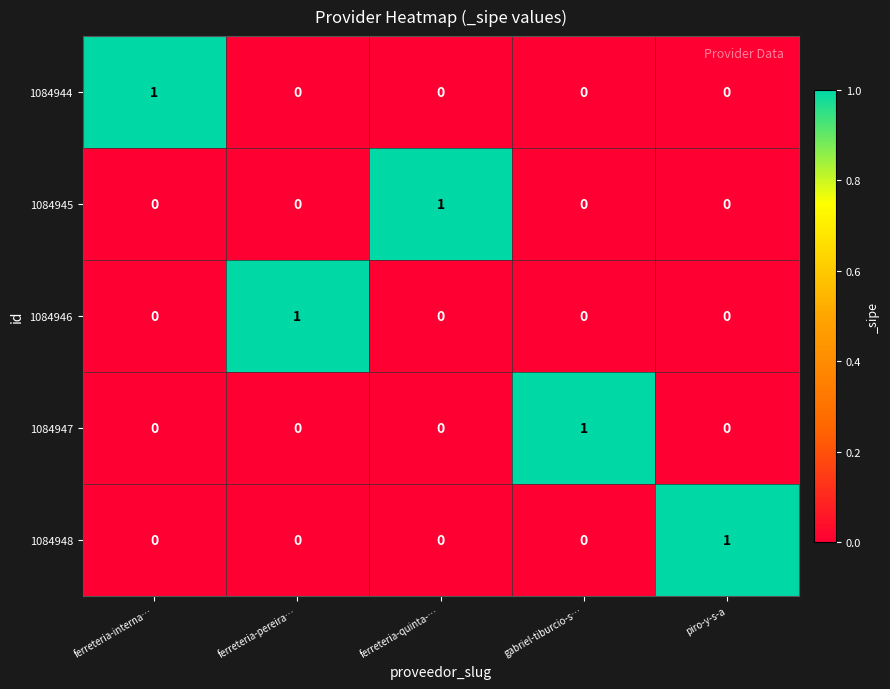

The 1084946 series shows 1 at ferreteria-interna…. True or false?

False